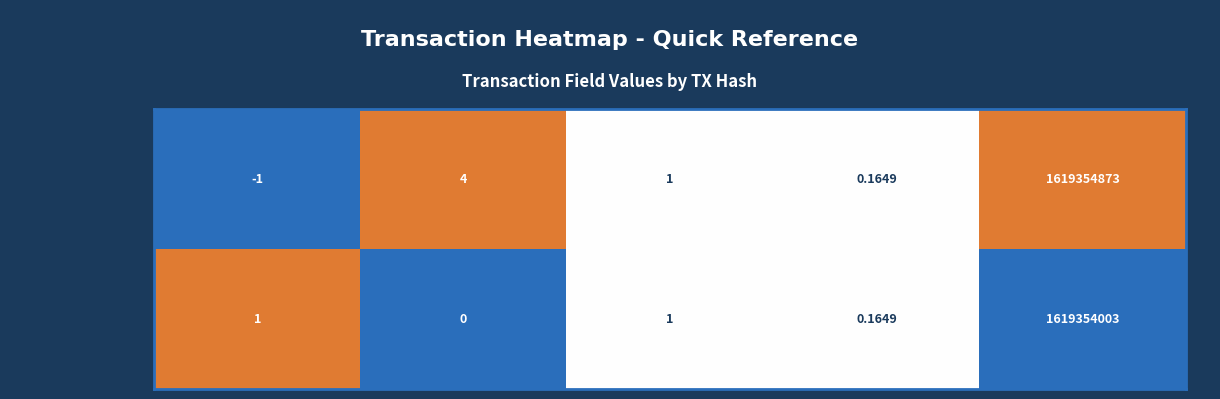

Which label corresponds to the smallest value in the chart?

direction